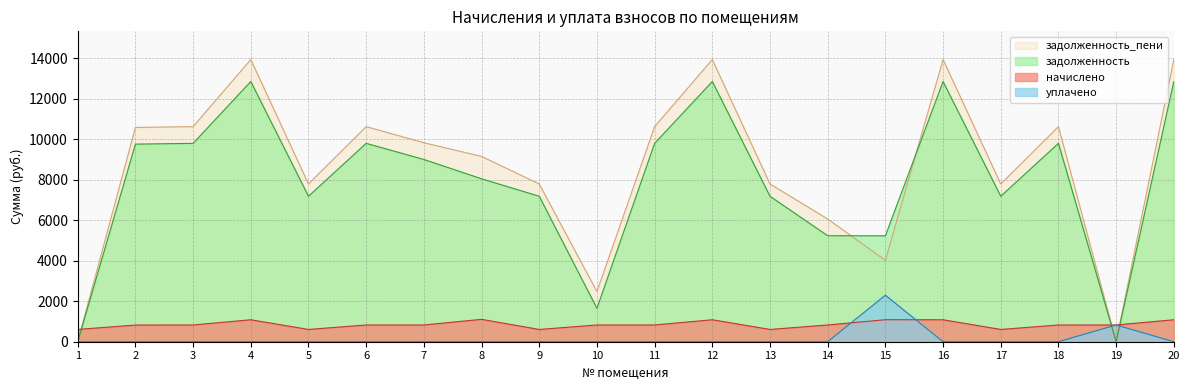

Read the задолженность_пени value at 17.

7786.7